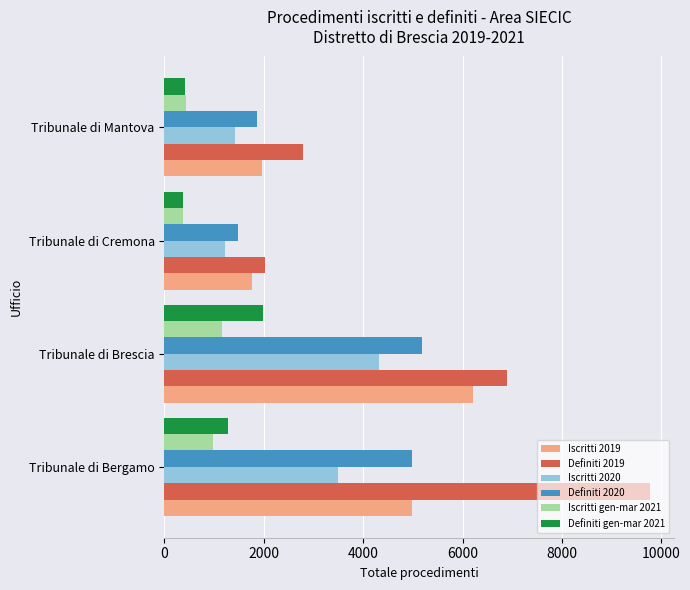

List the labels in order of Iscritti 2020 value, largest first.

Tribunale di Brescia, Tribunale di Bergamo, Tribunale di Mantova, Tribunale di Cremona